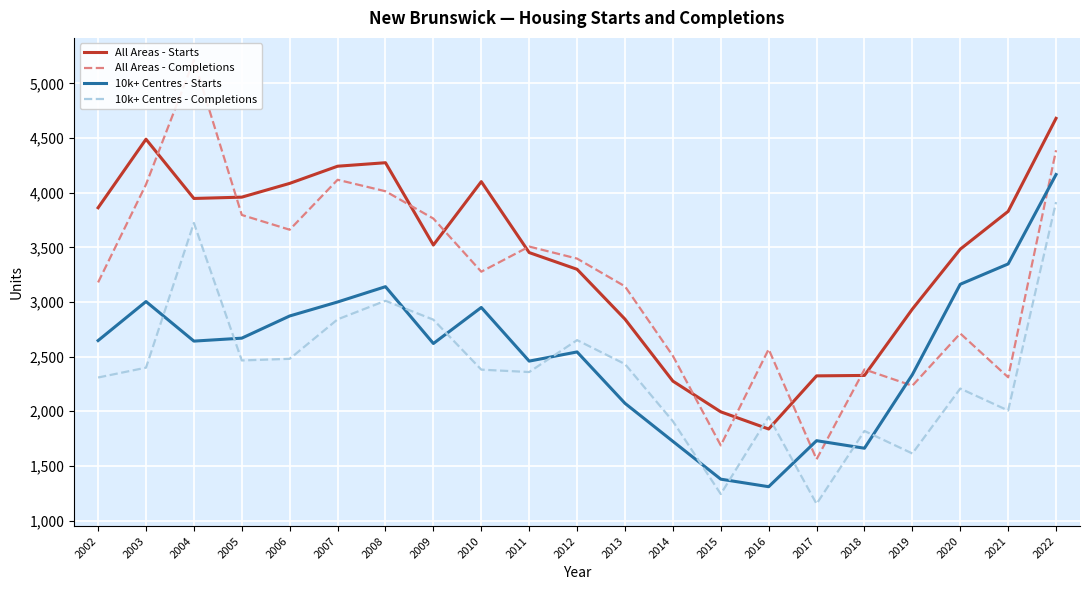

Is it true that 10k+ Centres - Starts equals 1379 at 2015?

True